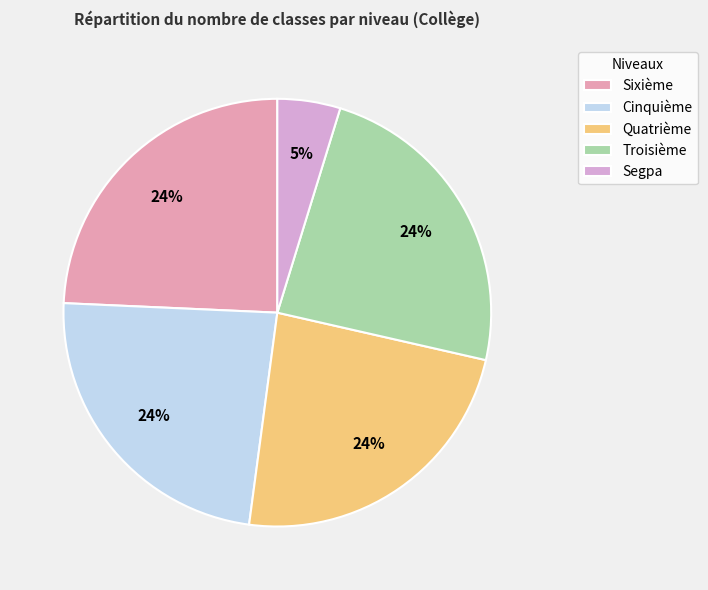

To the nearest percent, what is the average slice percentage?

20%